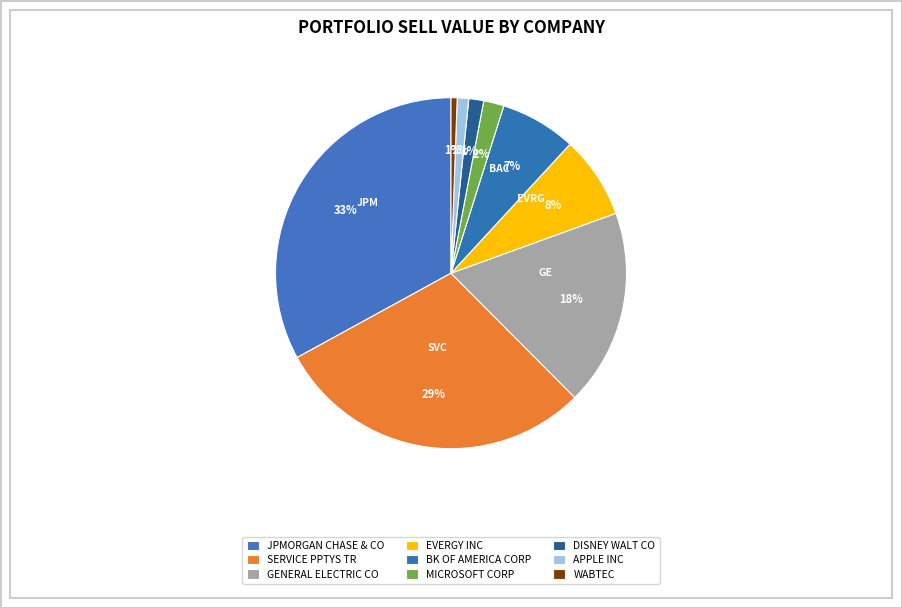

What is the total percentage of WABTEC and JPMORGAN CHASE & CO?

33.5%